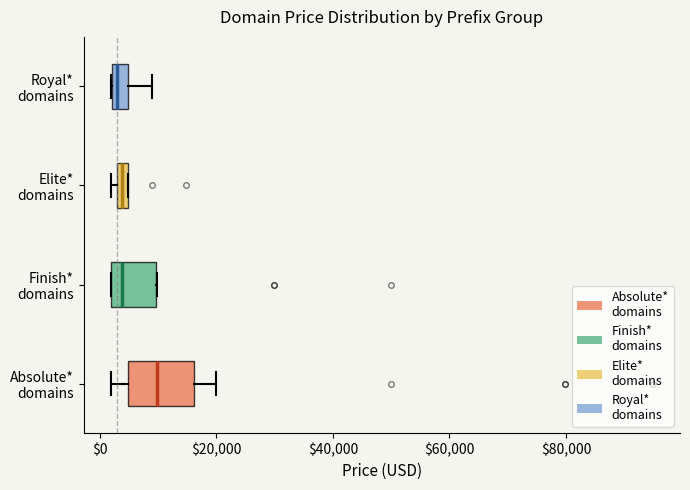

Where is the left edge of the box for Elite* domains on the x-axis? The values are not printed on the chart, so give them approximately, as read against the axis.

2000